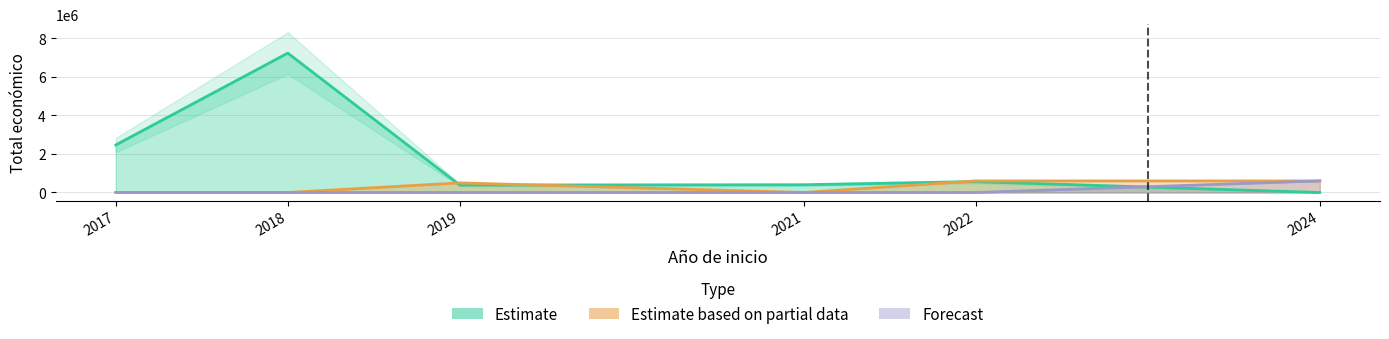

What is the sum of the Forecast values at 2024 and 2022?

599992